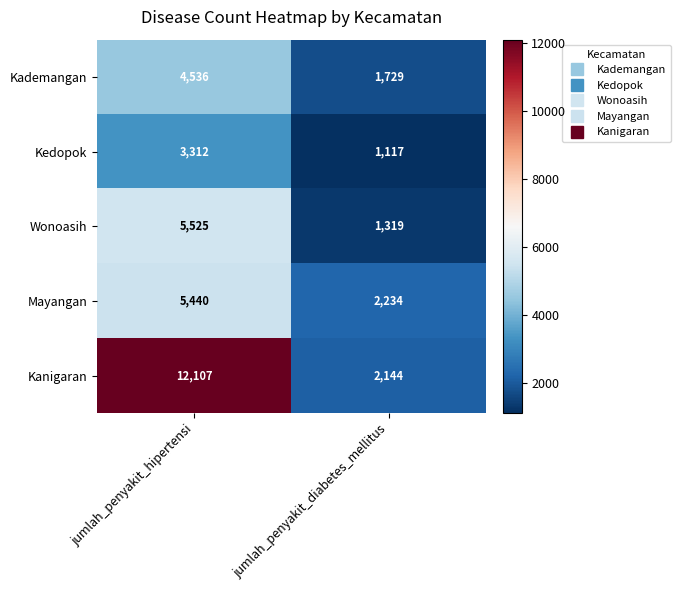

What is the sum of all Kedopok values?

4429